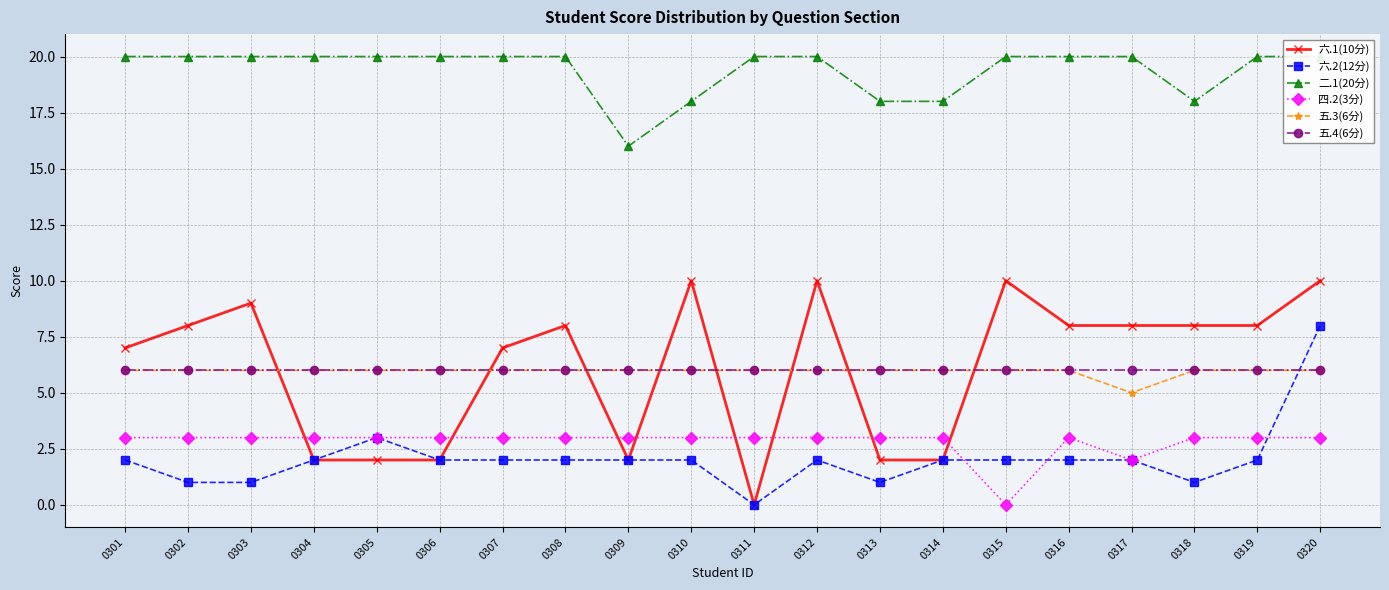

What is the difference between the highest and lowest values at 0311?

20